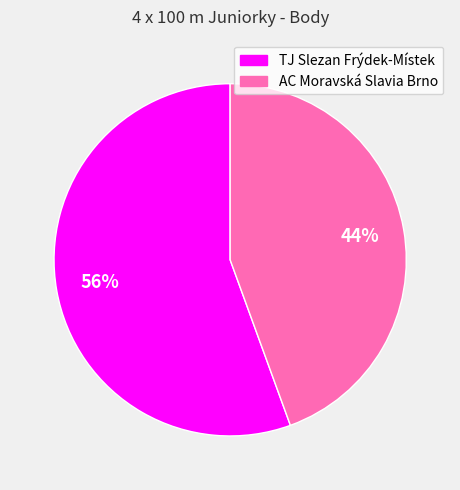

Is there a majority slice in this chart?

Yes